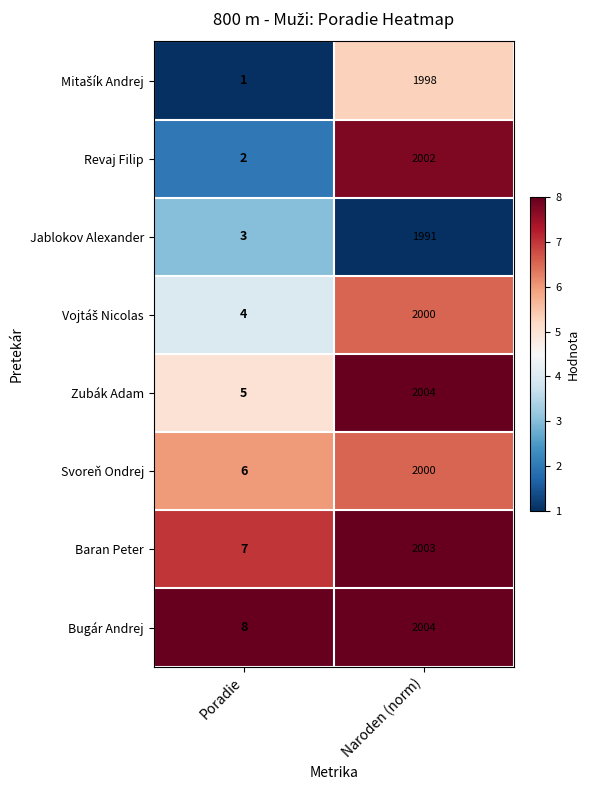

What is the average value of the Bugár Andrej series?

1006